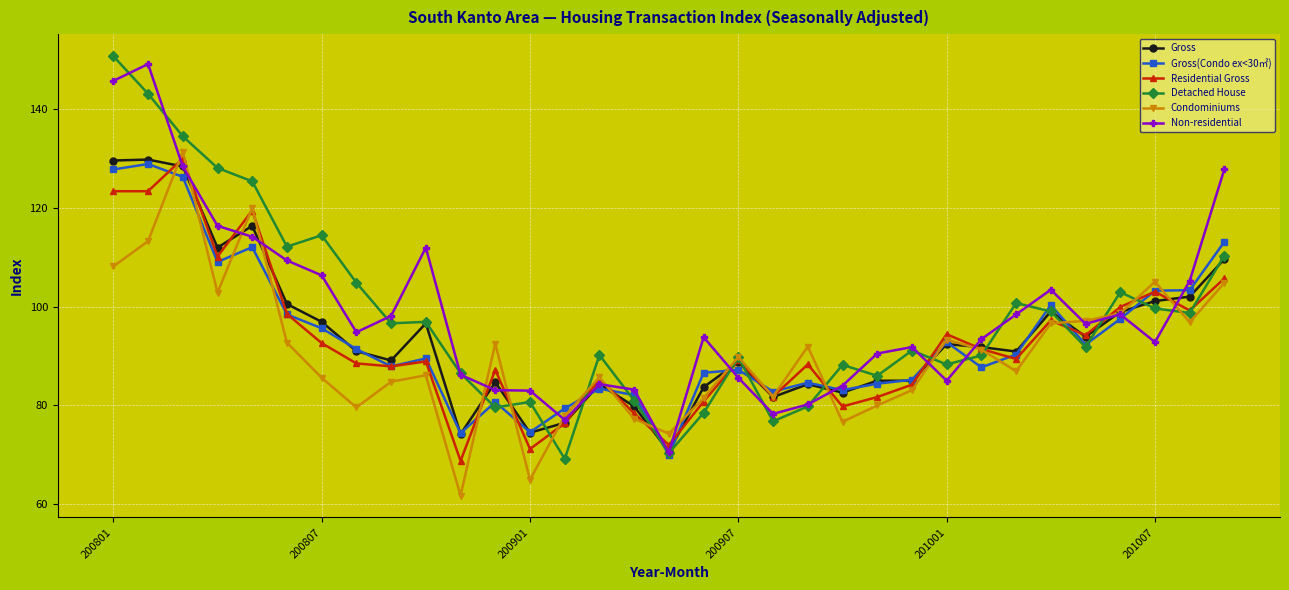

Which series has the largest range (max minus min)?

Detached House